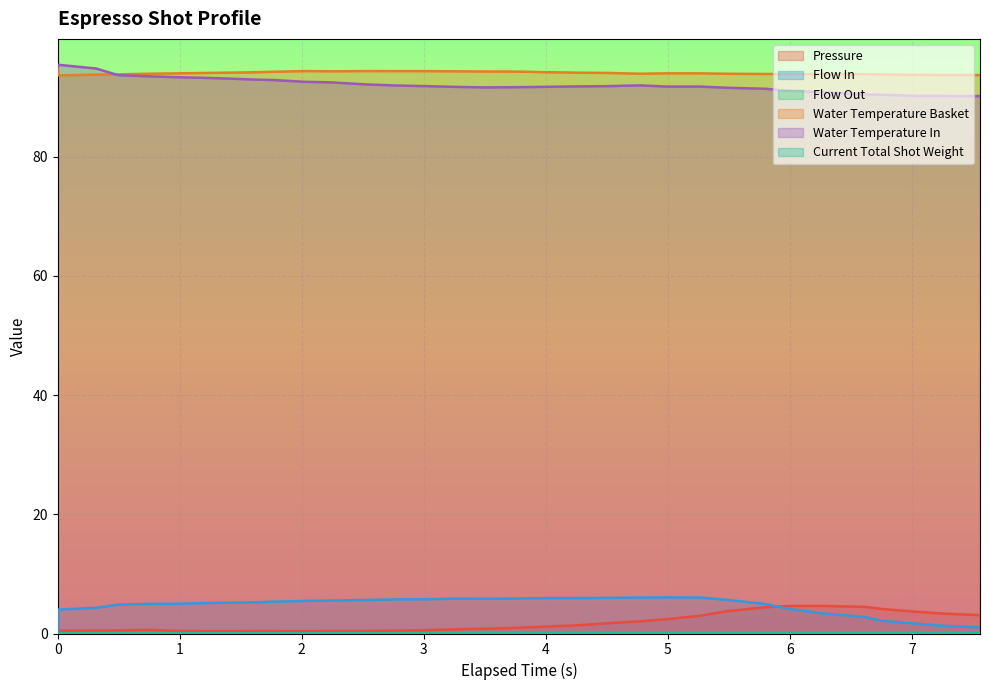

True or false: flow_in and flow_out cross at least once.

False